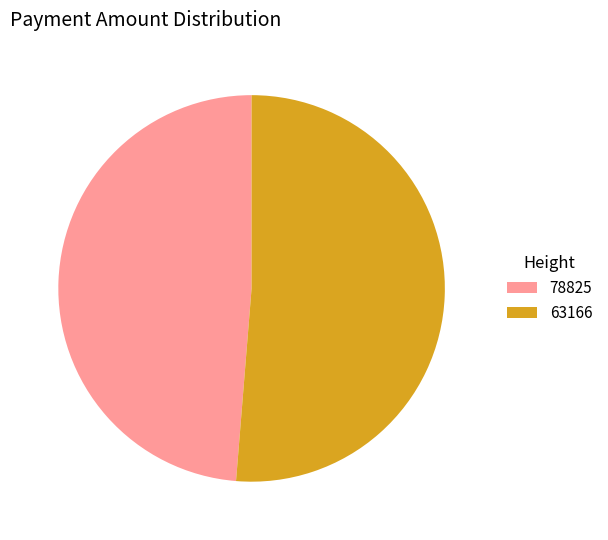

Do 78825 and 63166 together represent more than half of the pie?

Yes